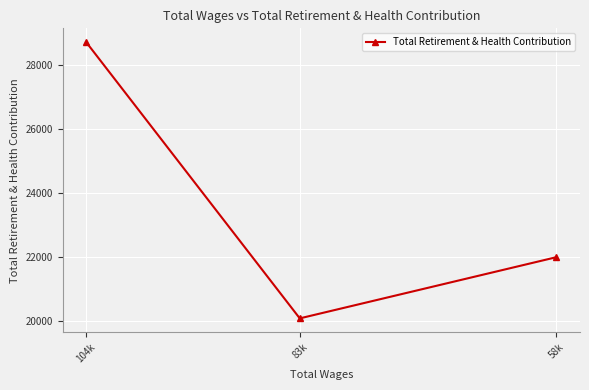

How many lines are shown in the chart?

1